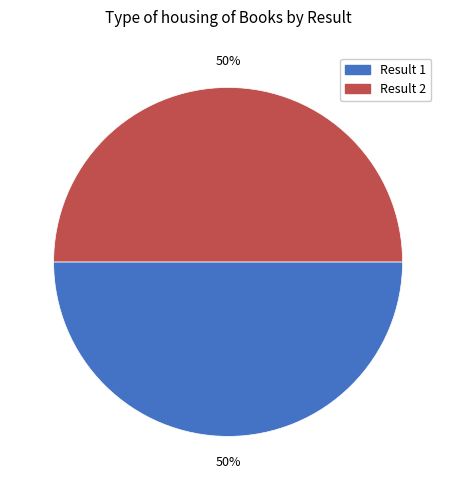

To the nearest percent, what is the average slice percentage?

50%